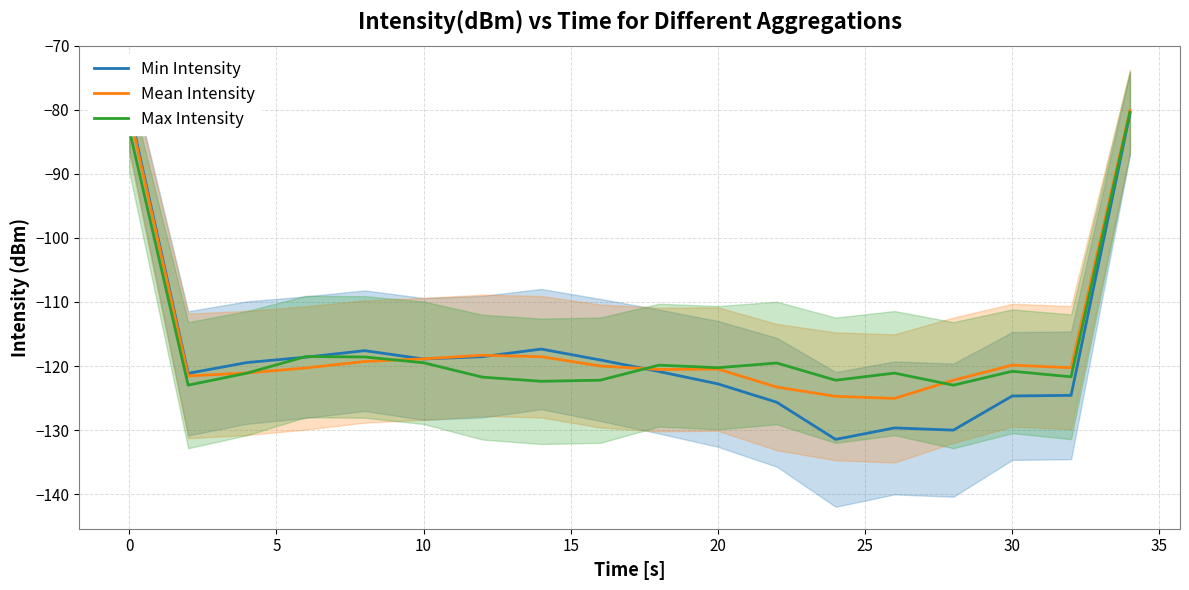

List the series in order of their peak value, highest first.

Min Intensity, Mean Intensity, Max Intensity